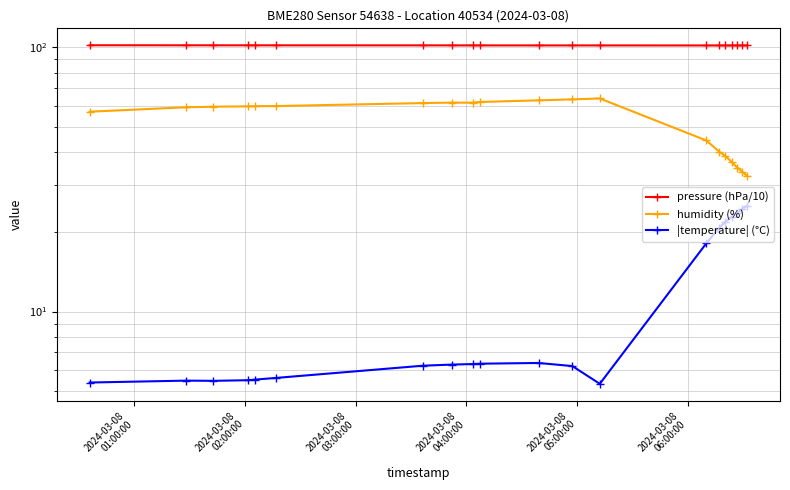

How many interior local peaks does the humidity (%) series have?

2